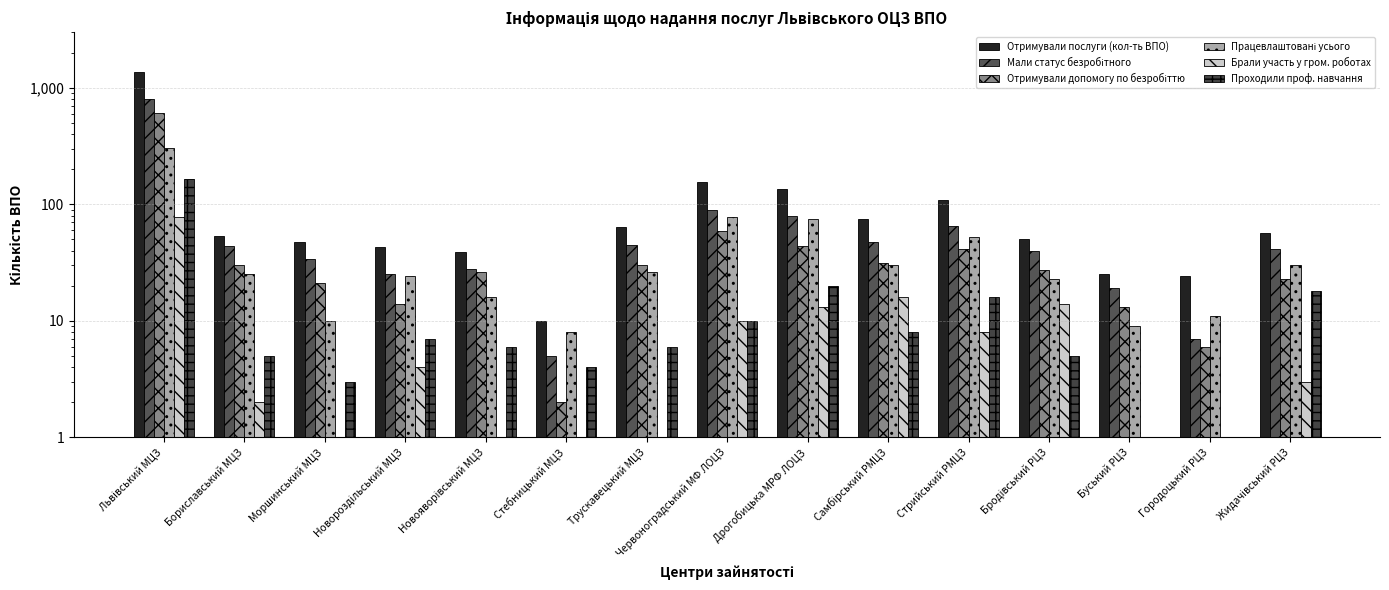

Reading right to left, transcribe all the data shown in this chart.

Отримували послуги (кол-ть ВПО): 57	24	25	50	109	75	136	155	64	10	39	43	47	53	1357
Мали статус безробітного: 41	7	19	40	65	47	80	90	45	5	28	25	34	44	798
Отримували допомогу по безробіттю: 23	6	13	27	41	31	44	59	30	2	26	14	21	30	610
Працевлаштовані усього: 30	11	9	23	52	30	74	77	26	8	16	24	10	25	305
Брали участь у гром. роботах: 3	0	0	14	8	16	13	10	1	0	0	4	0	2	77
Проходили проф. навчання: 18	1	1	5	16	8	20	10	6	4	6	7	3	5	166